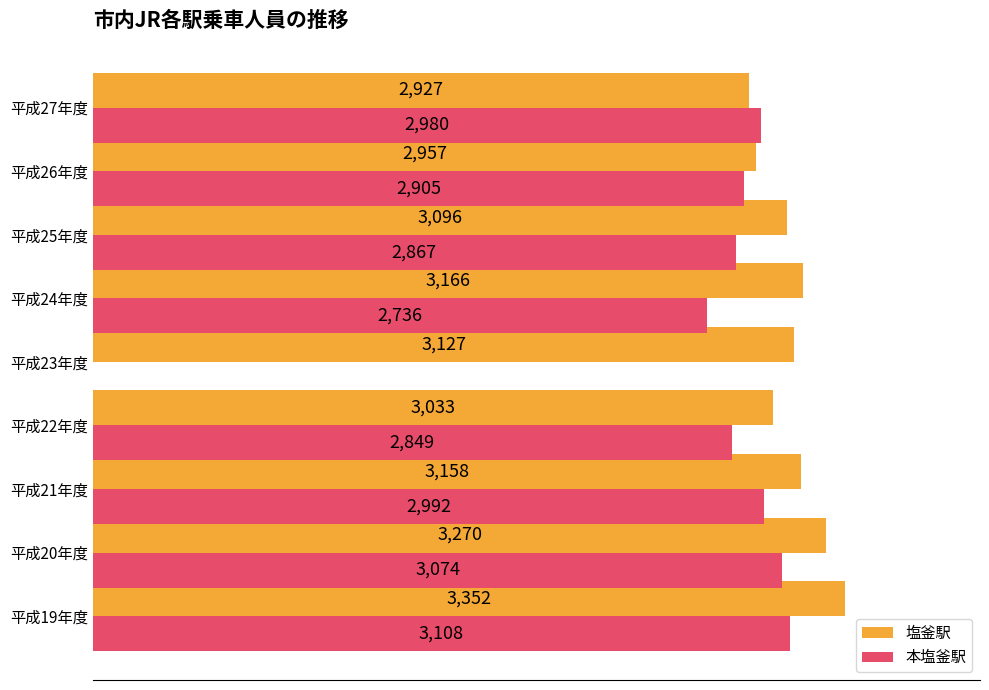

Which series changed the most between 平成23年度 and 平成27年度?

本塩釜駅